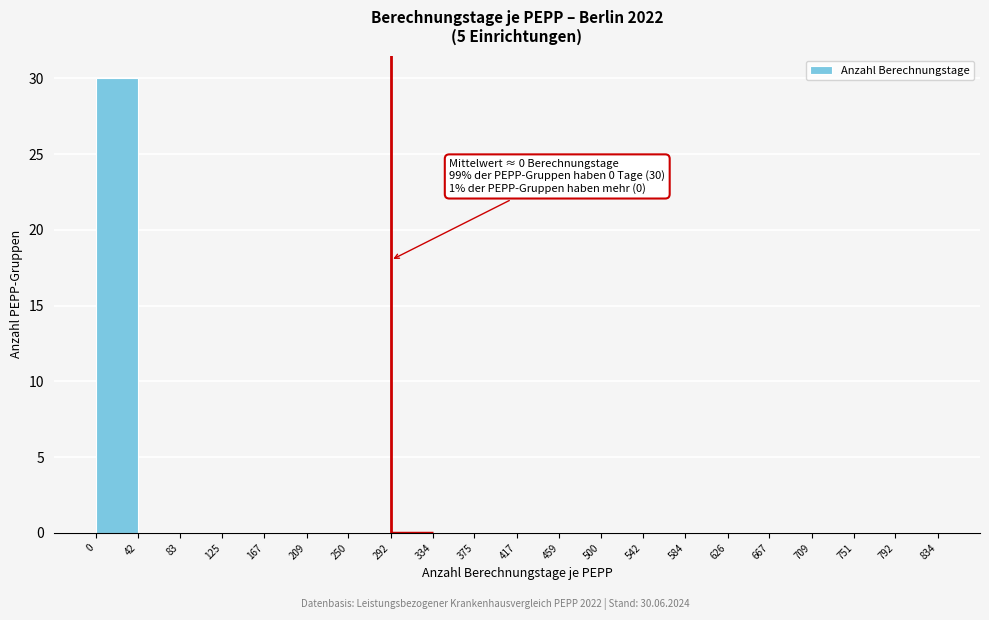

Which range on the x-axis has the tallest bar?

0 to 42